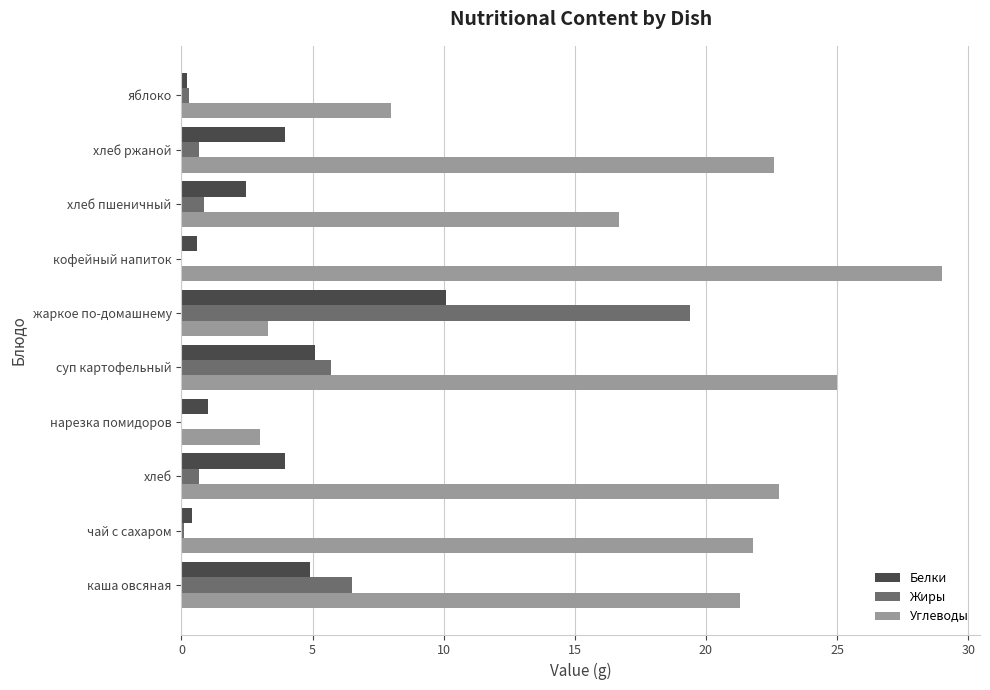

What is the sum of all Углеводы values?

173.5